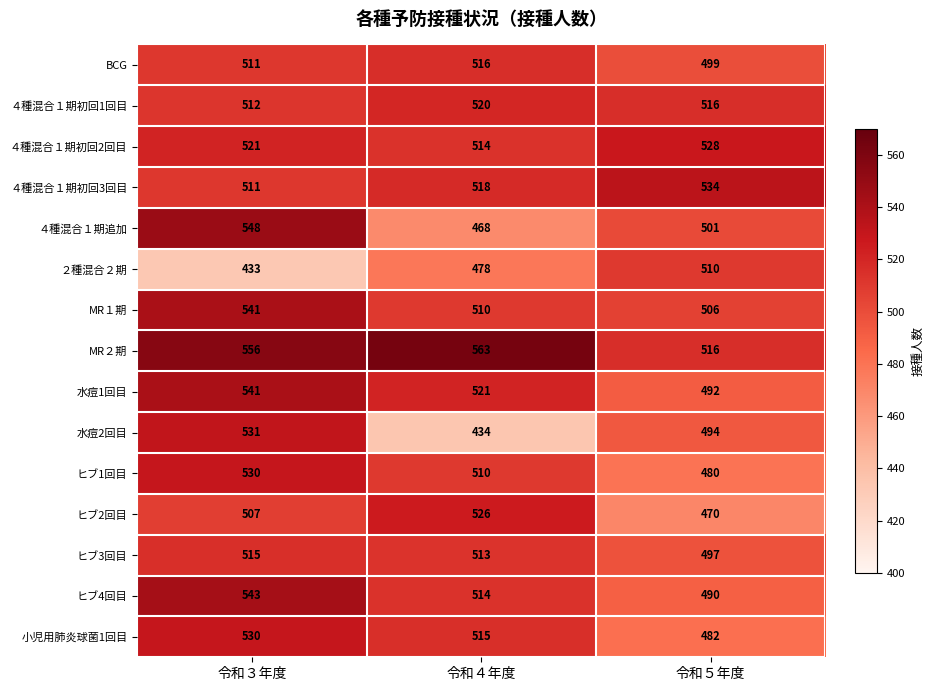

At which category does the chart reach its peak across all series?

令和４年度